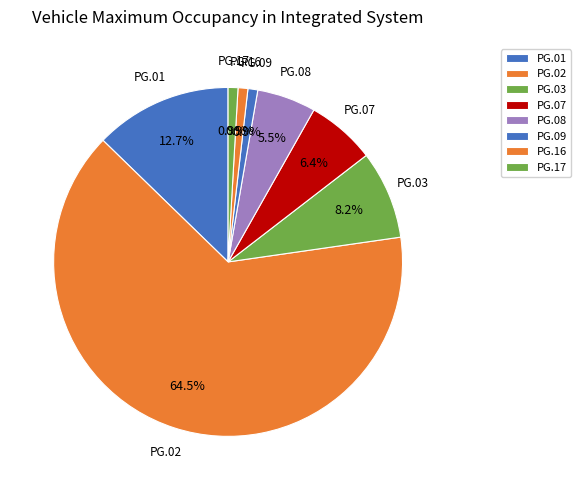

To the nearest percent, what portion does PG.03 represent?

8%